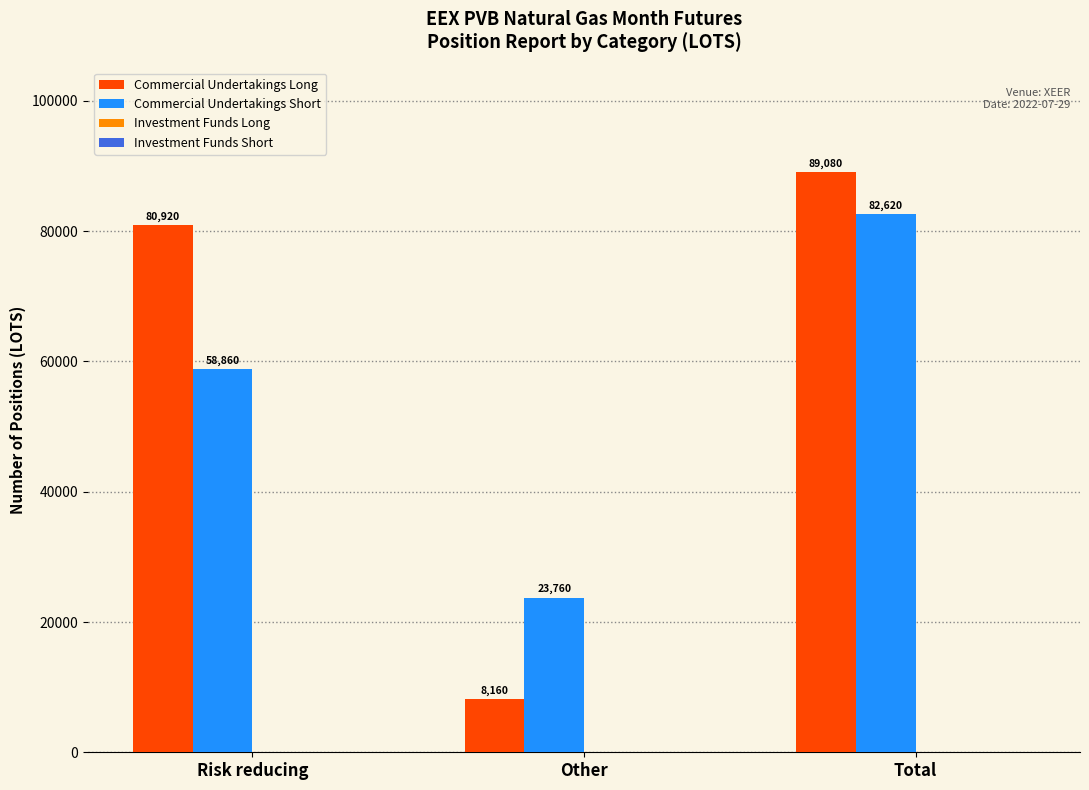

What is the difference between the Commercial Undertakings Short values at Risk reducing and Other?

35100